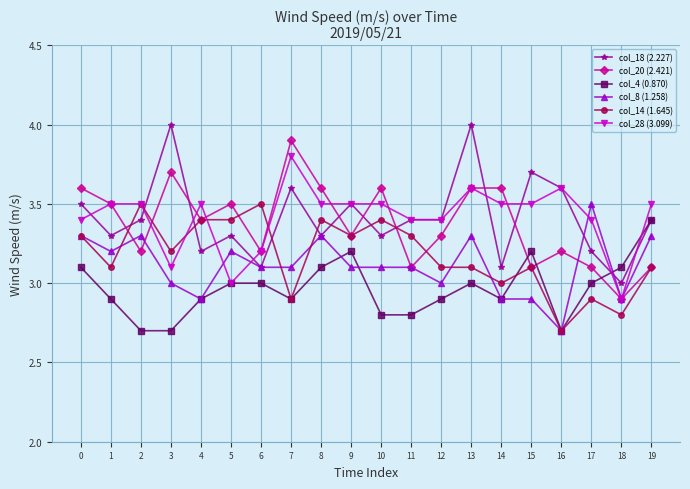

At how many categories does at least one series exceed 3?

20